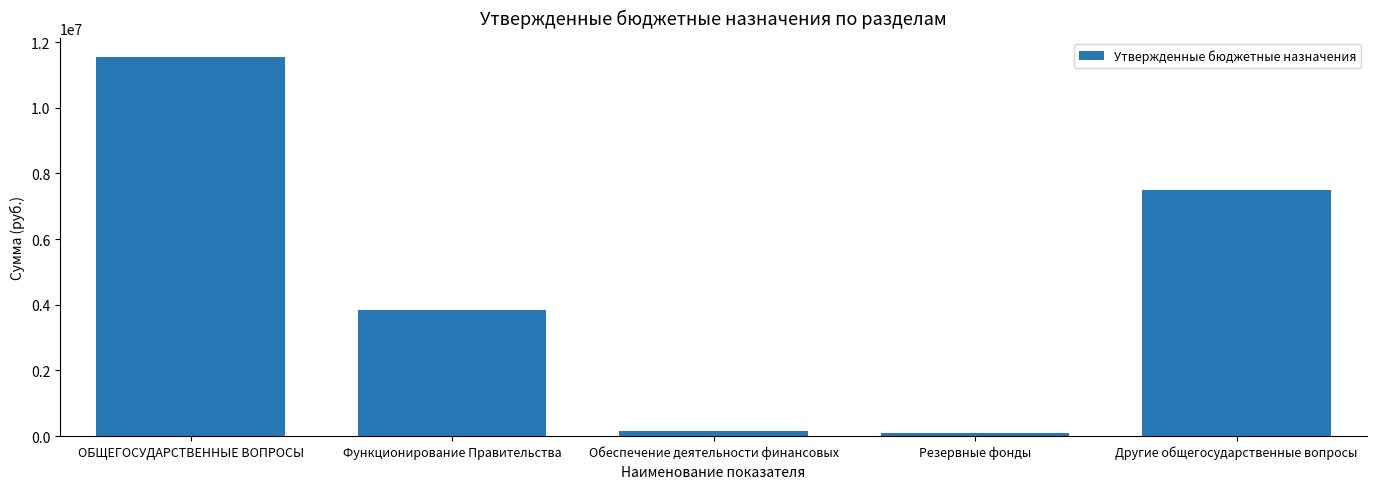

How many data points does each series have?

5